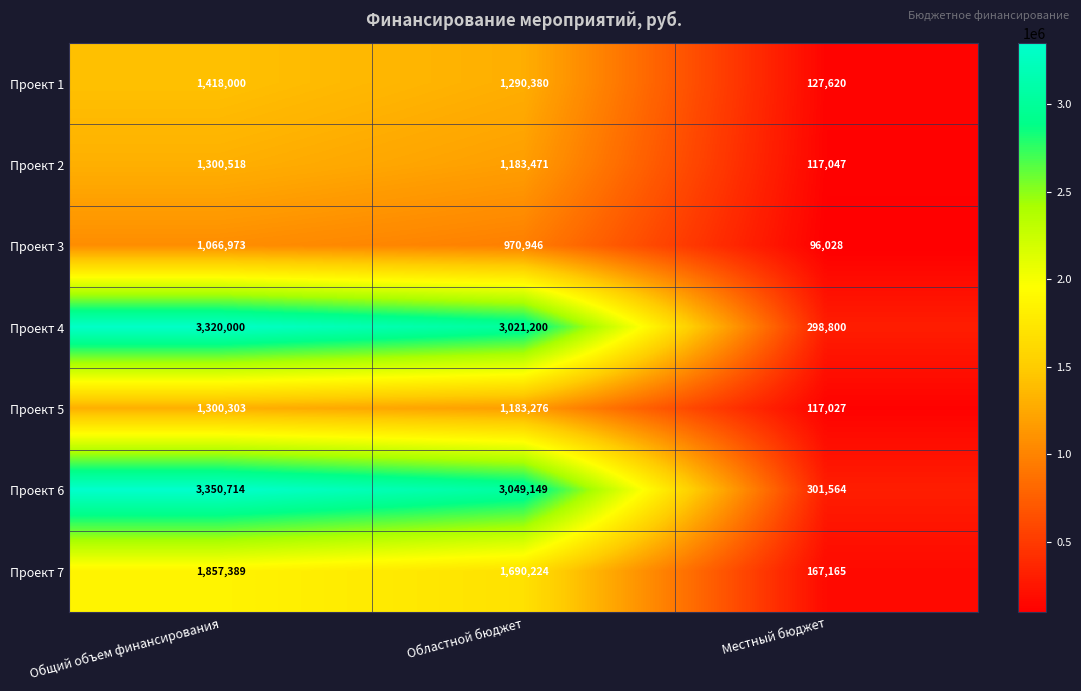

Which category has the highest value across all series?

Общий объем финансирования